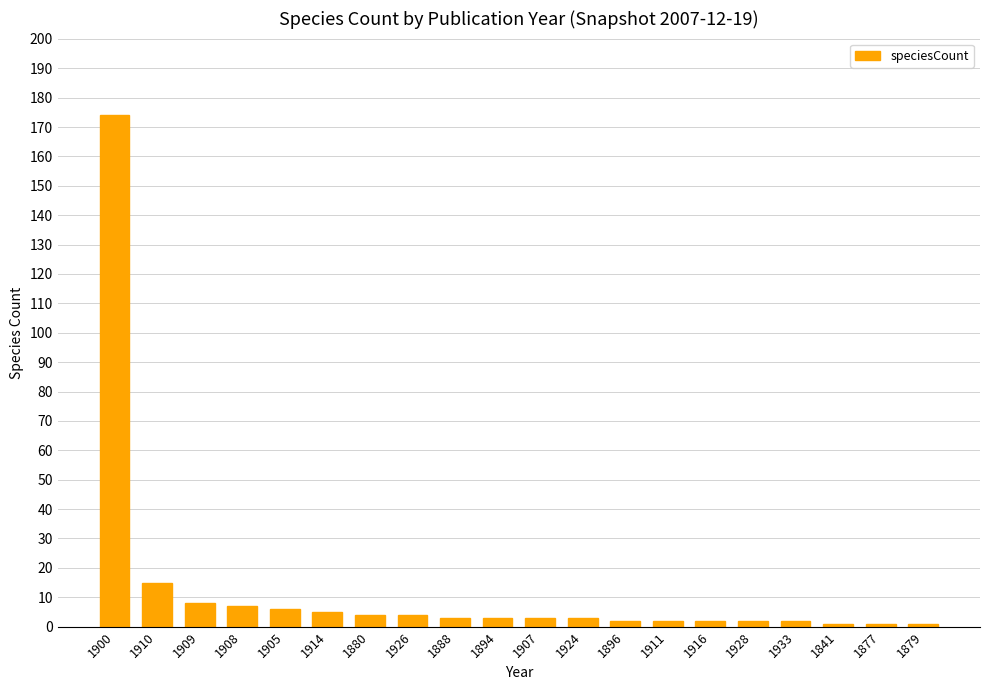

How many categories are shown in the chart?

20